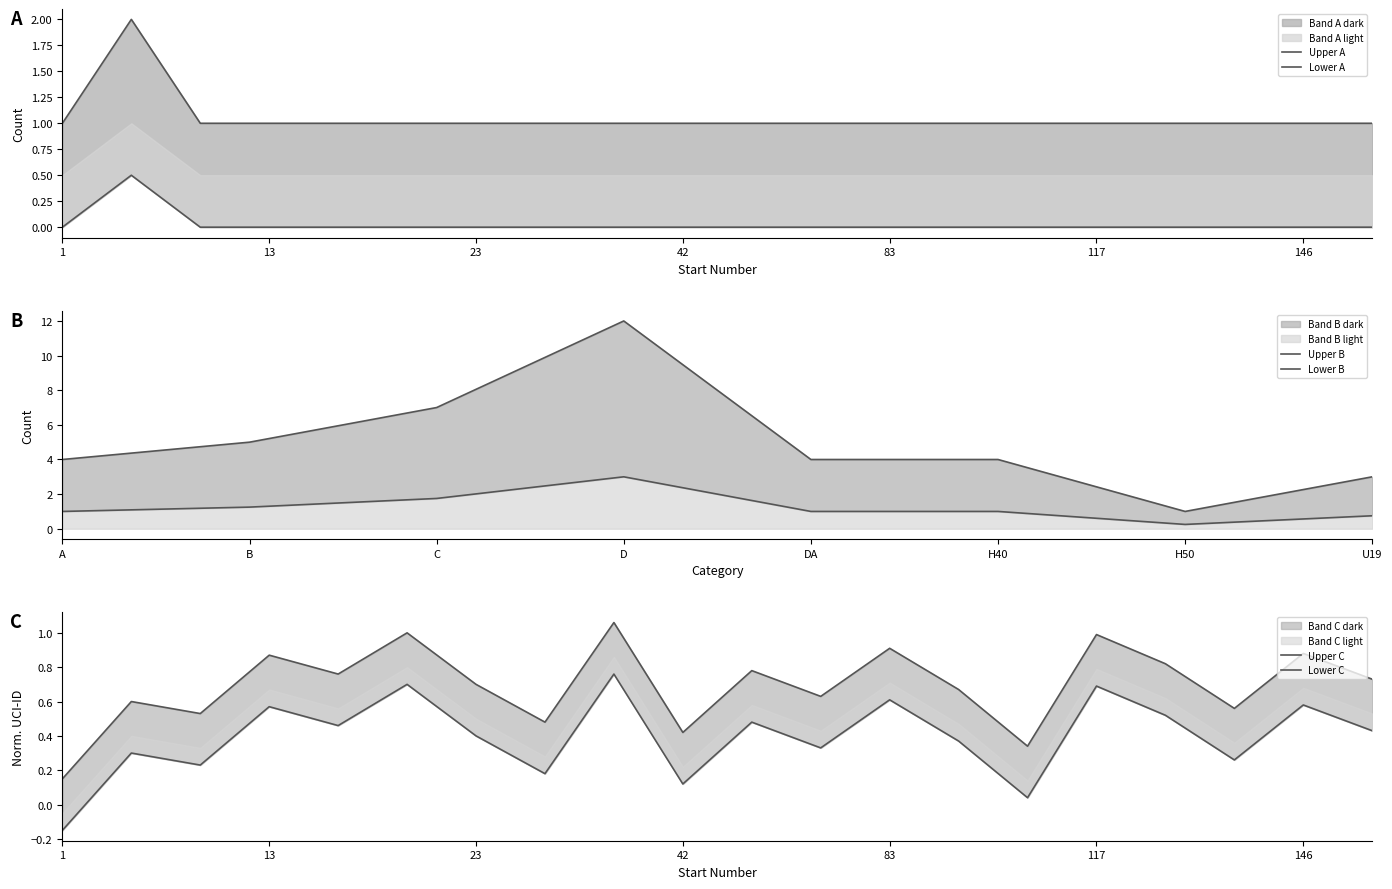

What is the average value of the UCI-ID (normalized) series?

0.7